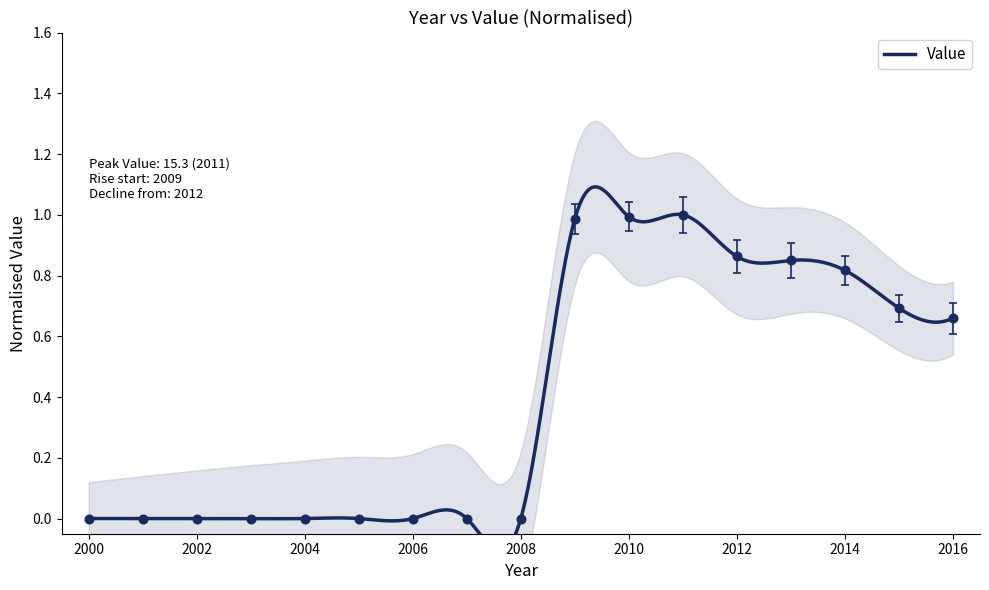

How many distinct data groups are displayed?

1